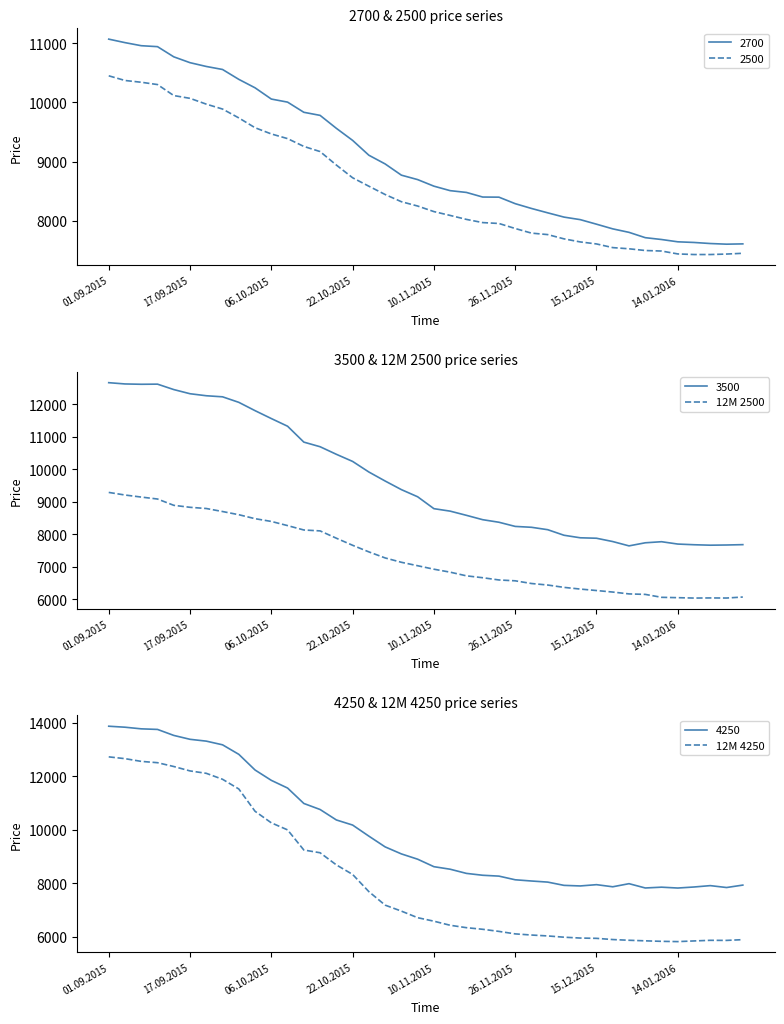

Where is 3500 nearest to the value 10147?

22.10.2015